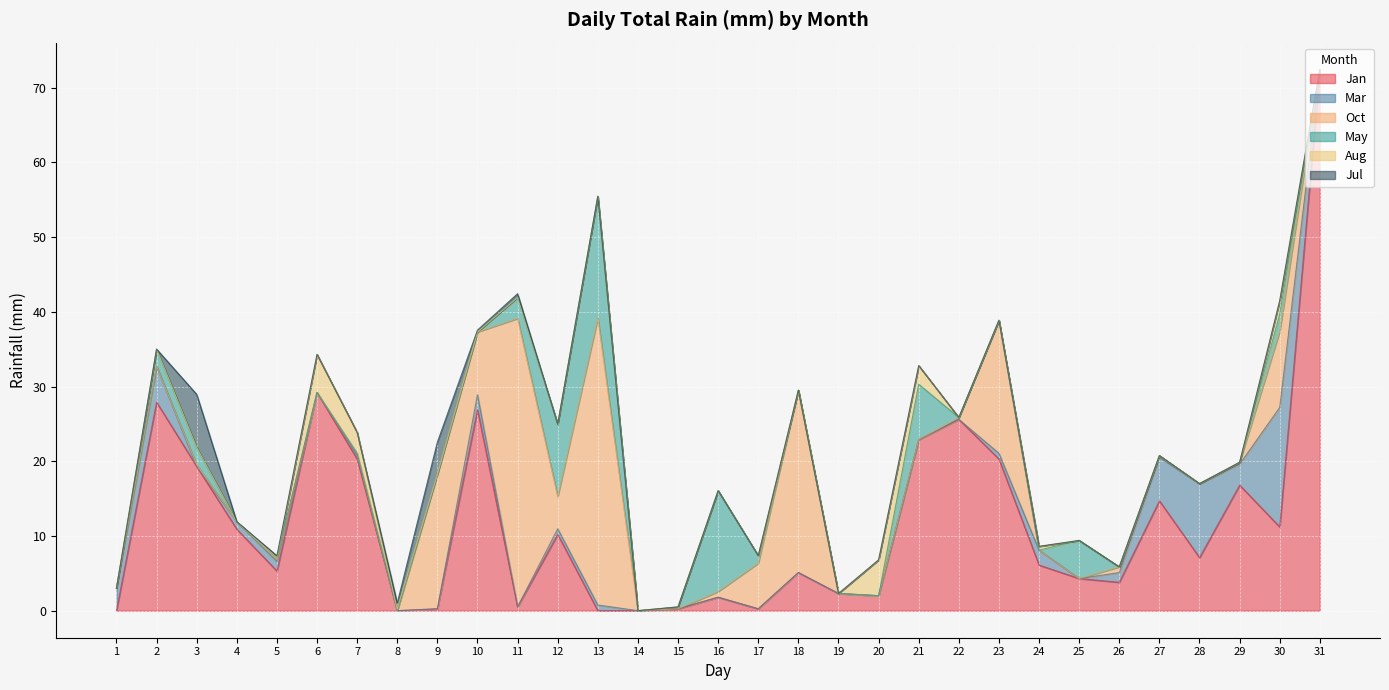

True or false: May and Jan intersect in this chart.

True